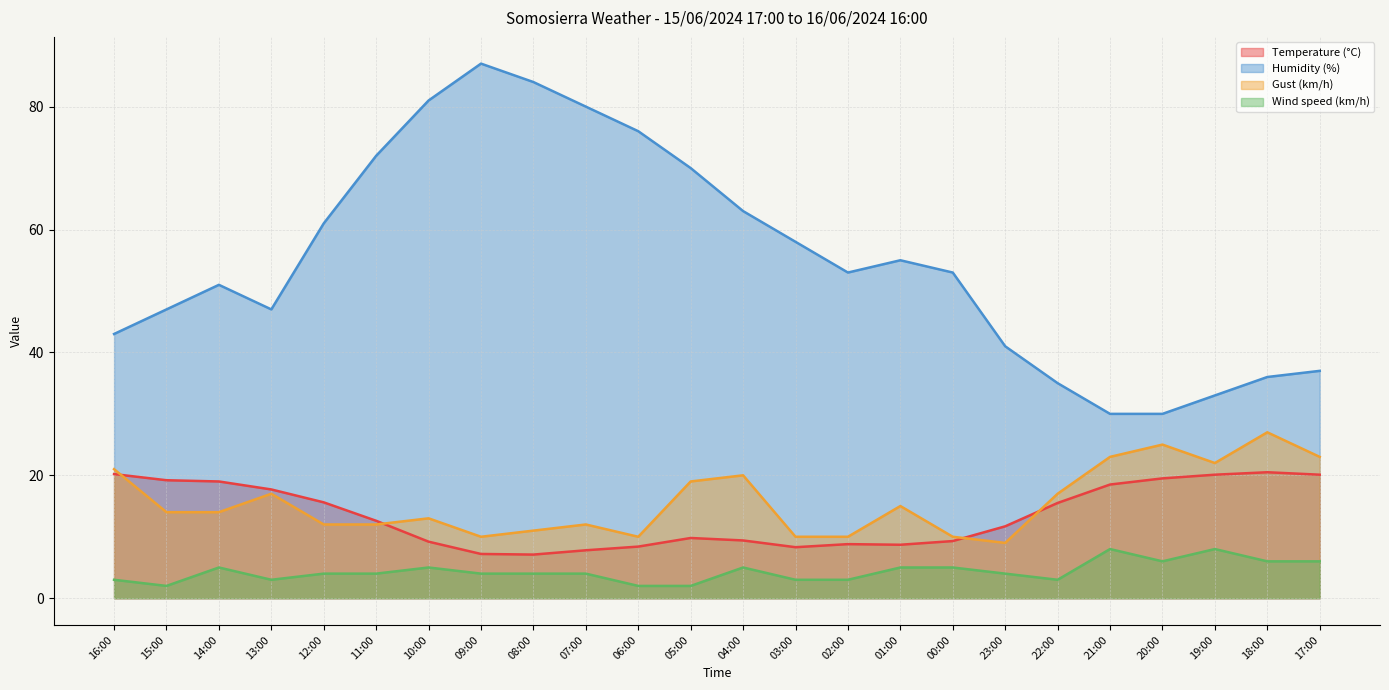

What is the label of the 9th point from the left?

08:00